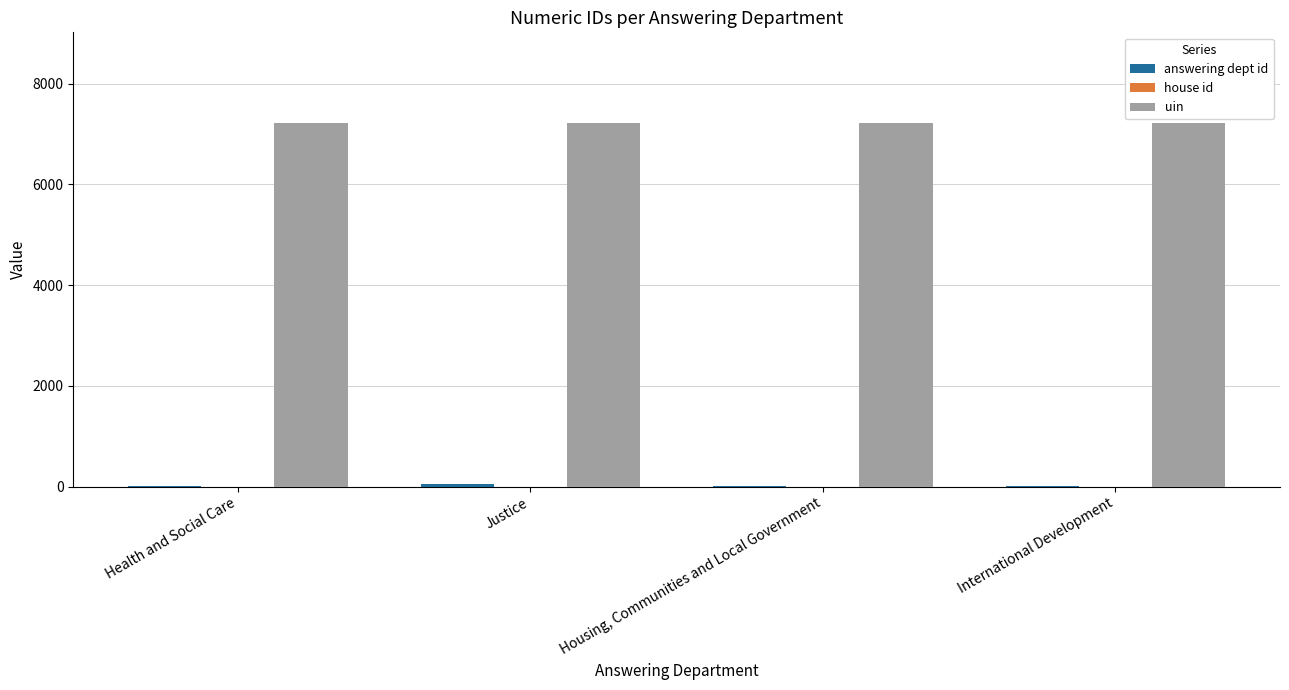

Is it true that uin equals 3583 at International Development?

False